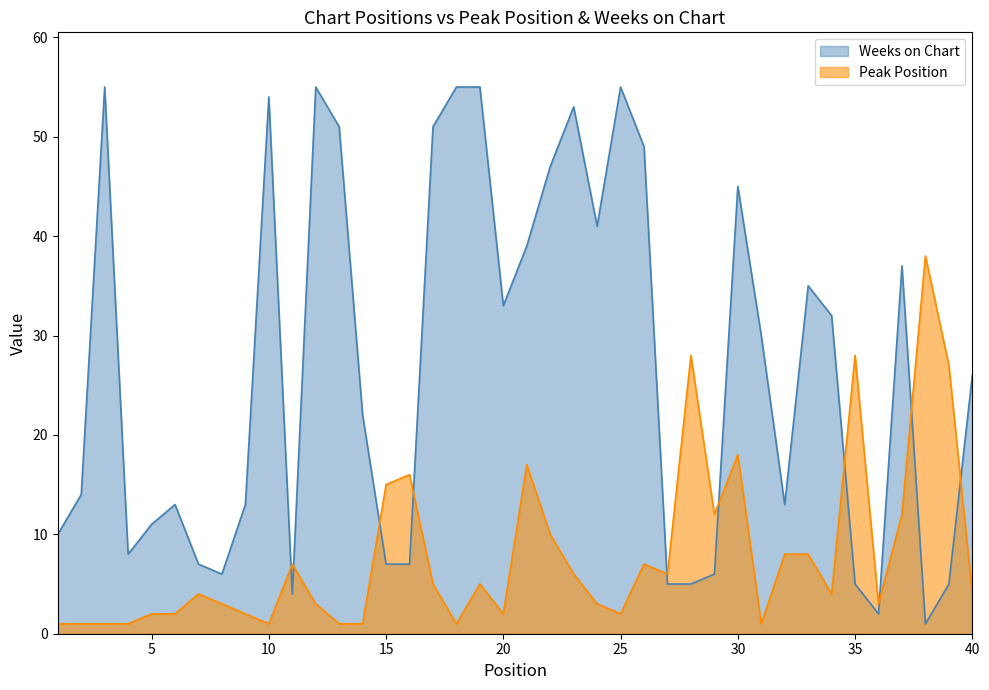

How many interior local valleys does the Peak Position series have?

9